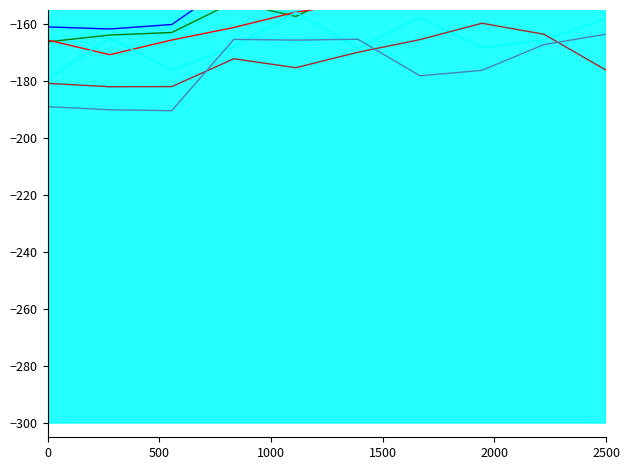

Does the chart have visible grid lines?

No